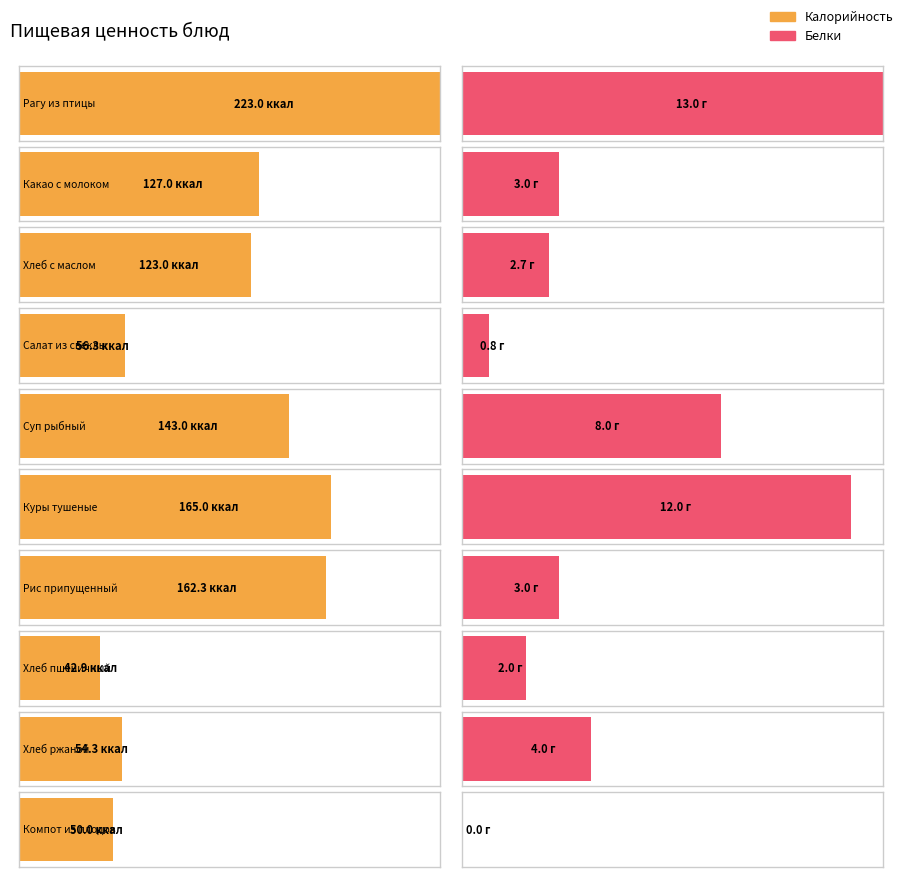

What is the label of the 9th bar from the right?

Какао с молоком